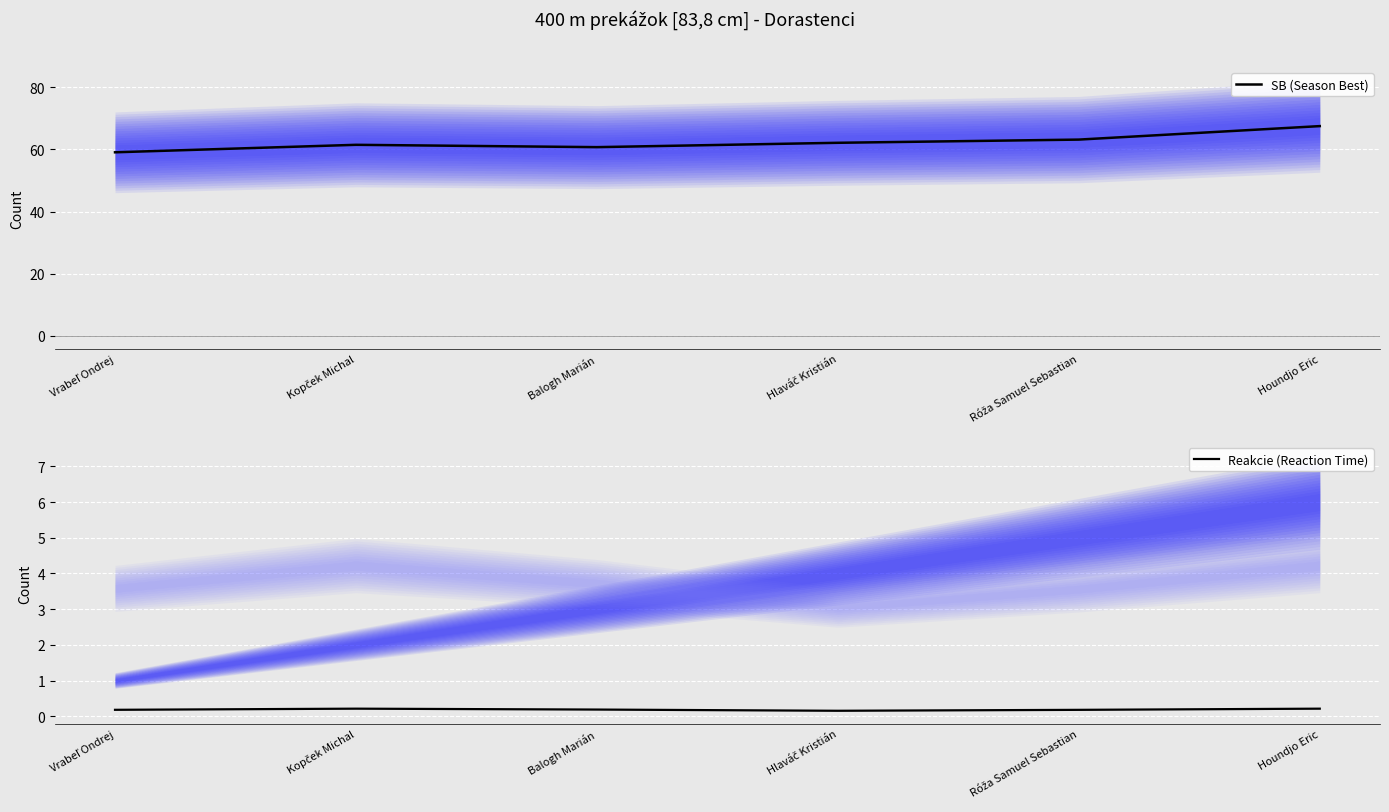

True or false: Reakcie (Reaction Time) has more than 2 interior local peaks.

False